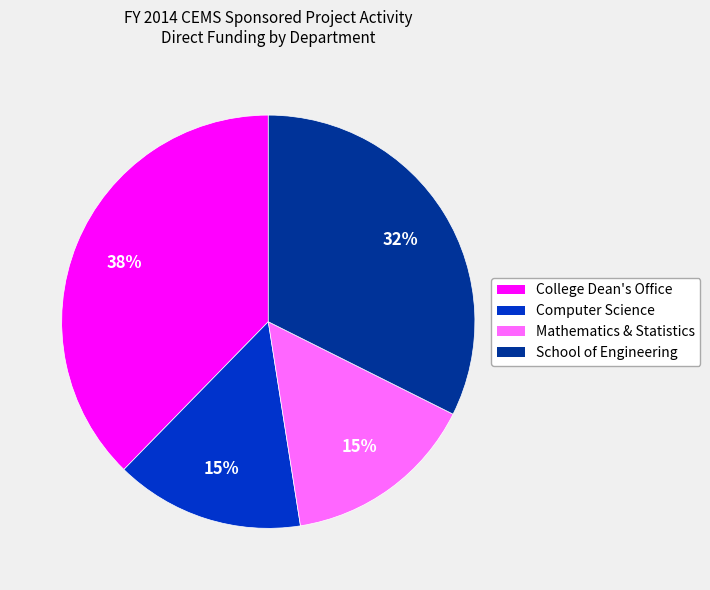

Combined, do Mathematics & Statistics and School of Engineering account for over 50%?

No